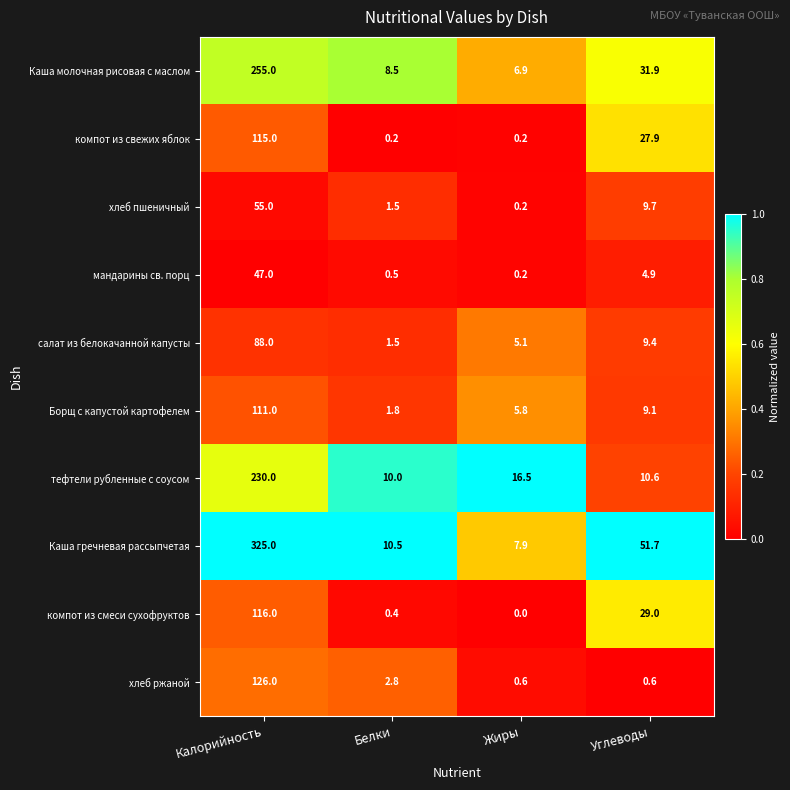

What is the total value across all series at Углеводы?

184.8